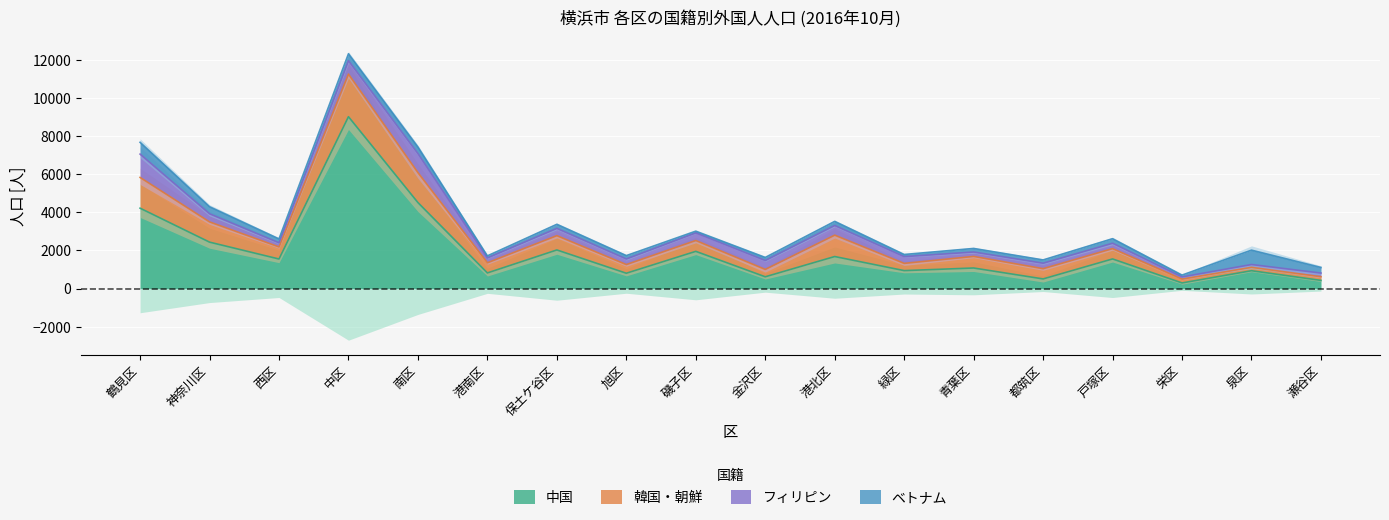

How many data points in 中国 are above 1552?

8